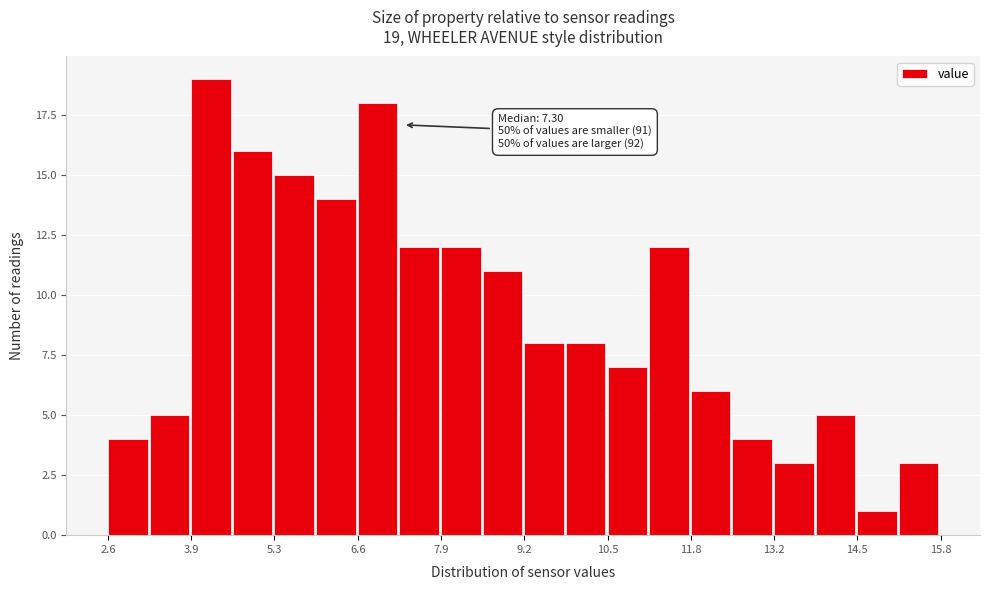

Around what value on the x-axis is the tallest bar? Give the approximate position of its centre, as read against the axis.

4.2